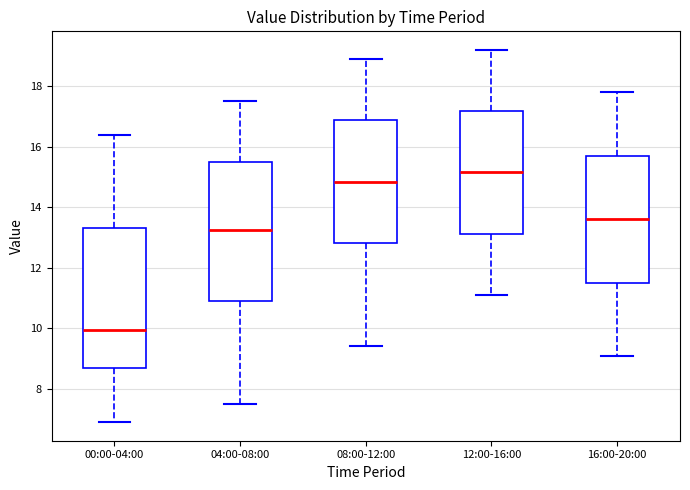

Reading left to right, read every box against the y-axis: the position of its median line, the range the box covers, and the ends of its whiskers. The values are not printed on the chart, so give them approximately, as read against the axis.

00:00-04:00: median 10.0, box 8.6 to 13.4, whiskers 7.0 to 16.4
04:00-08:00: median 13.2, box 11.0 to 15.6, whiskers 7.6 to 17.6
08:00-12:00: median 14.8, box 12.8 to 16.8, whiskers 9.4 to 19.0
12:00-16:00: median 15.2, box 13.2 to 17.2, whiskers 11.2 to 19.2
16:00-20:00: median 13.6, box 11.6 to 15.8, whiskers 9.2 to 17.8